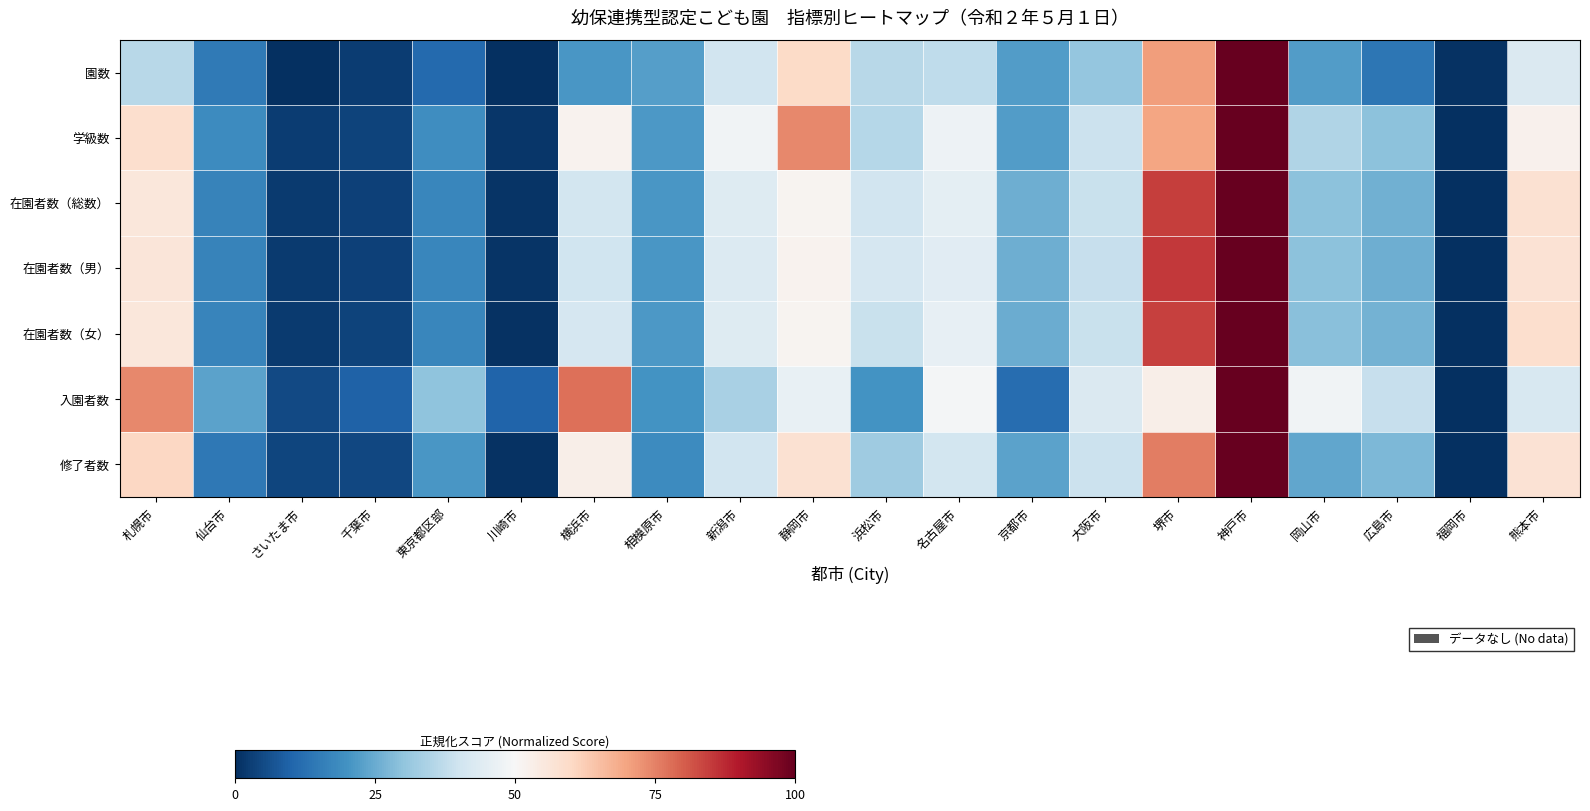

What is the total value across all series at 川崎市?

14.4